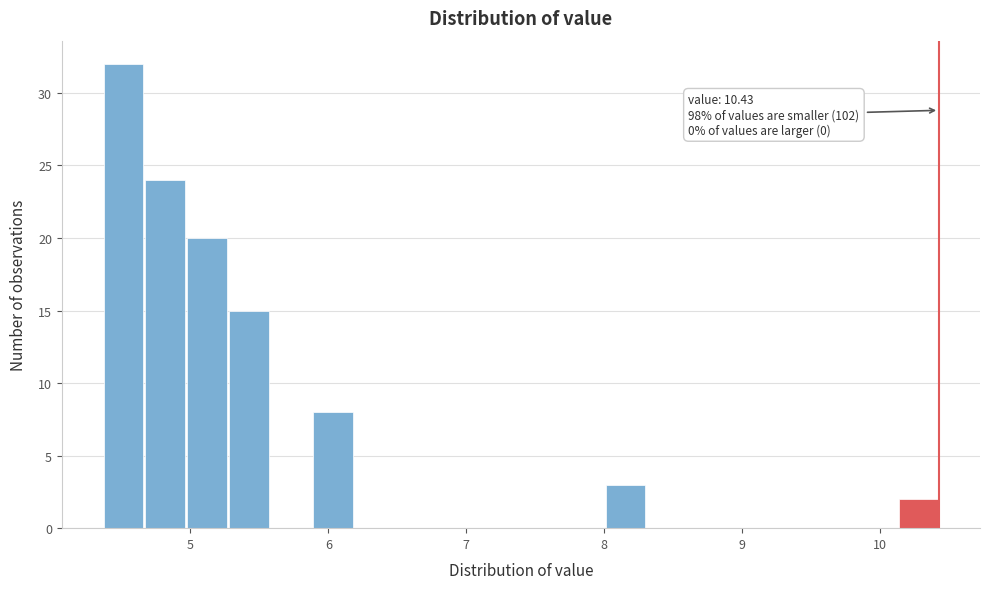

Read against the x-axis, roughly where is the centre of the tallest bar?

4.5